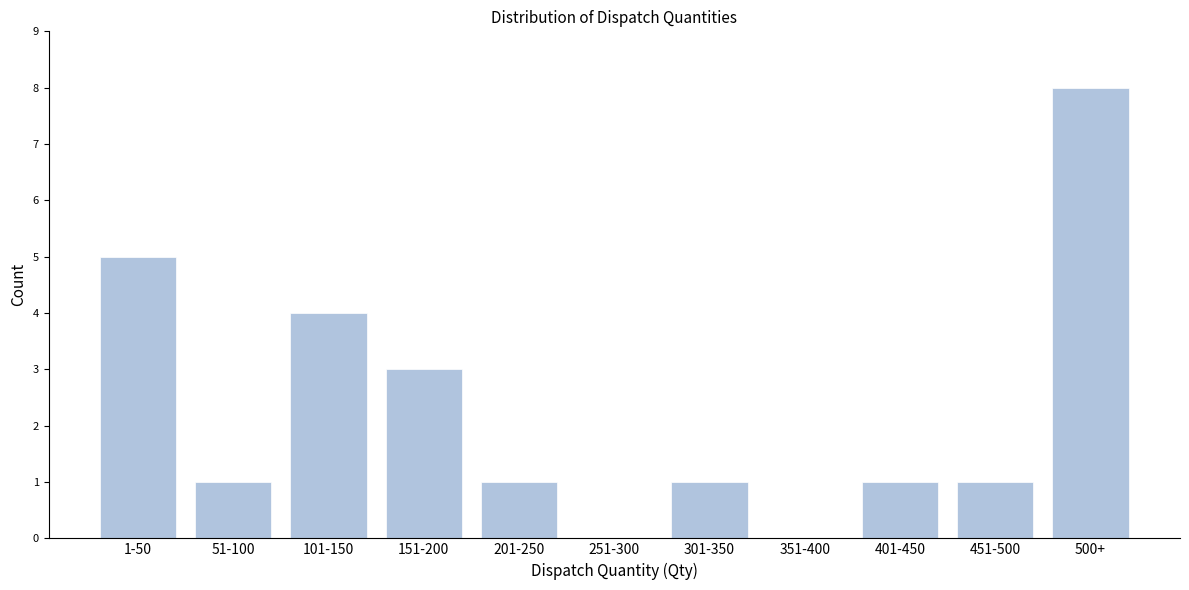

Reading left to right, list all the values displayed in this chart.

1-50=5	51-100=1	101-150=4	151-200=3	201-250=1	251-300=0	301-350=1	351-400=0	401-450=1	451-500=1	500+=8